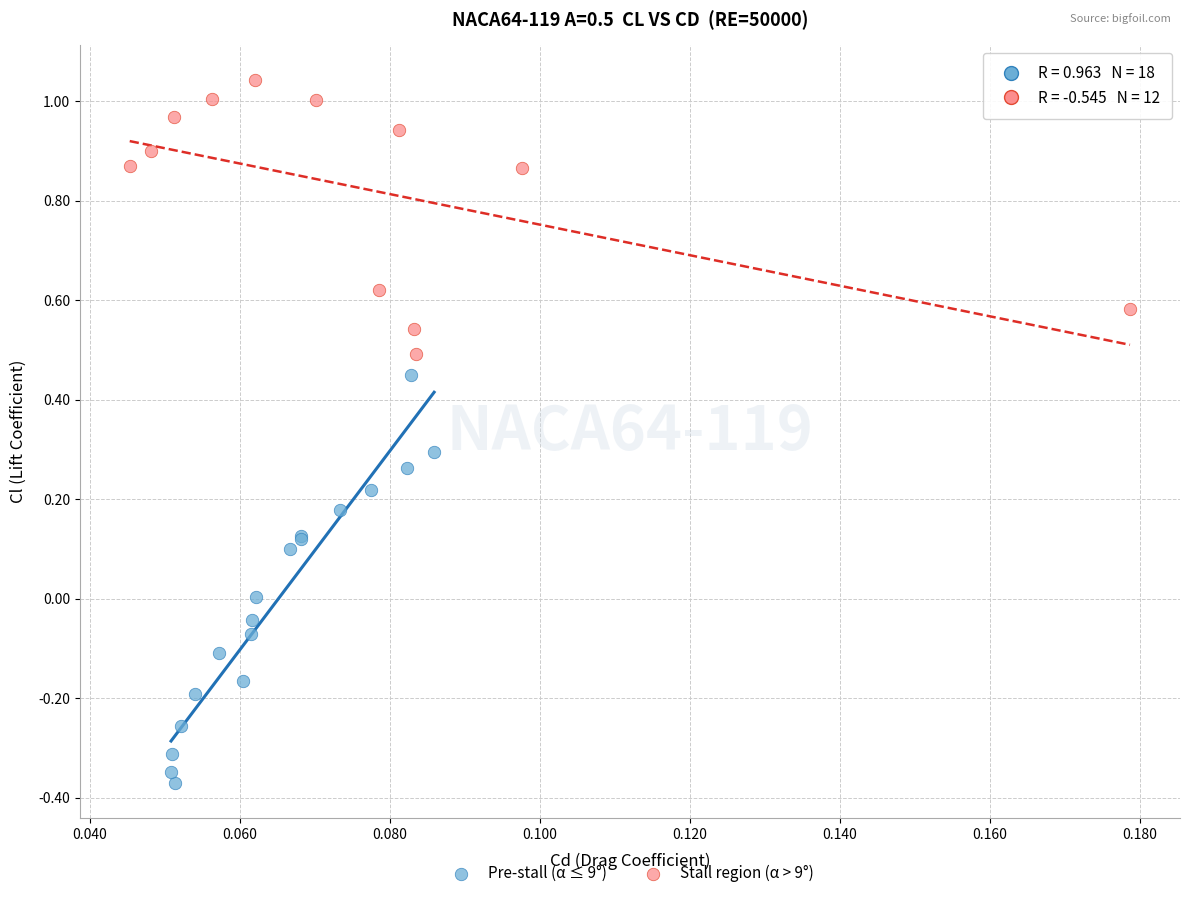

Which series reaches the maximum Y coordinate?

Stall region (α > 9°)